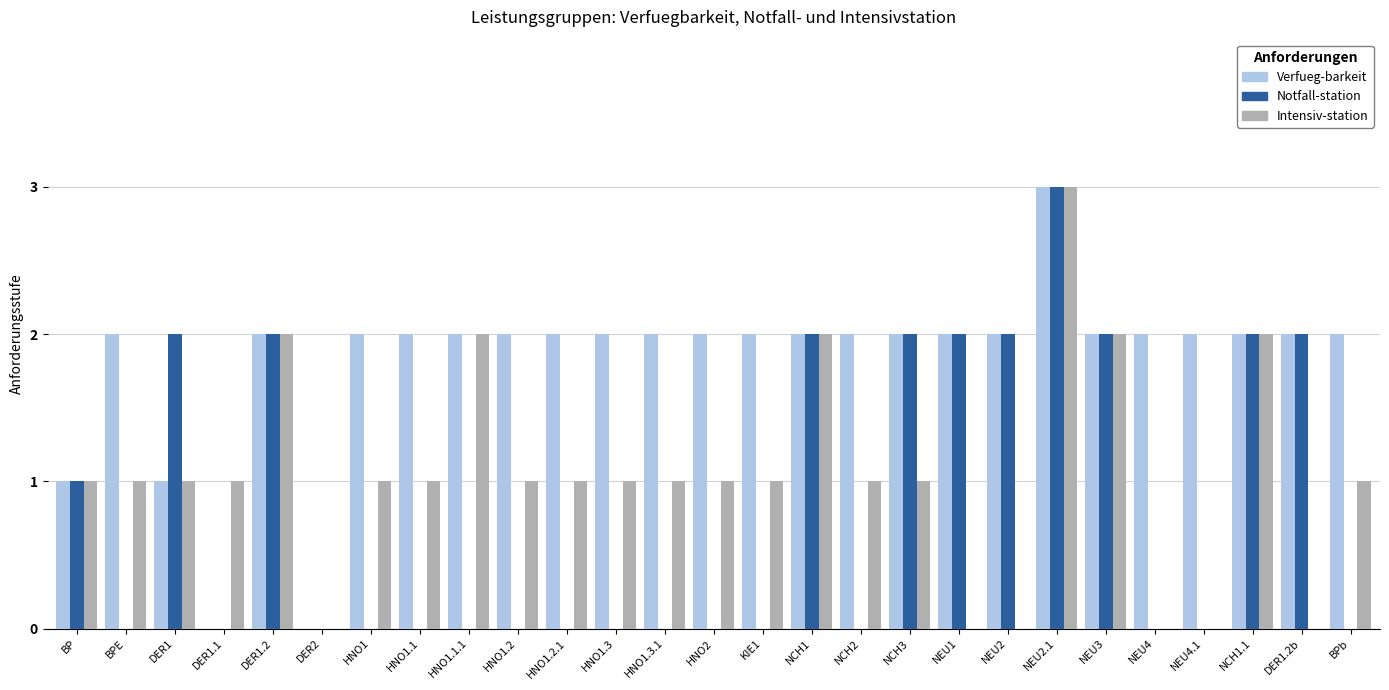

What is the difference between the Notfall-station values at DER1 and NEU4?

2